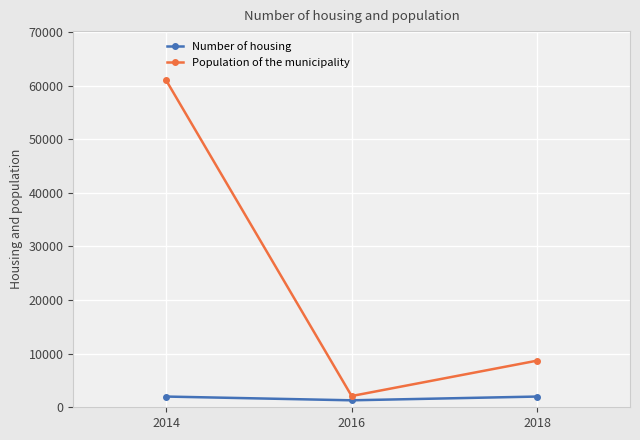

What is the sum of all Number of housing values?

5300